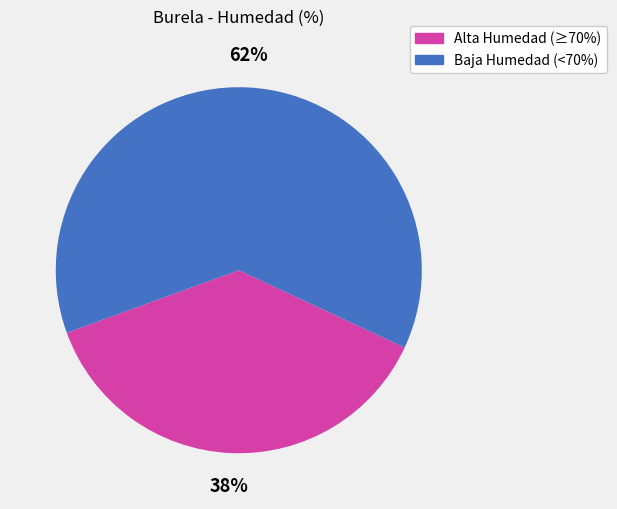

To the nearest percent, what is the average slice percentage?

50%